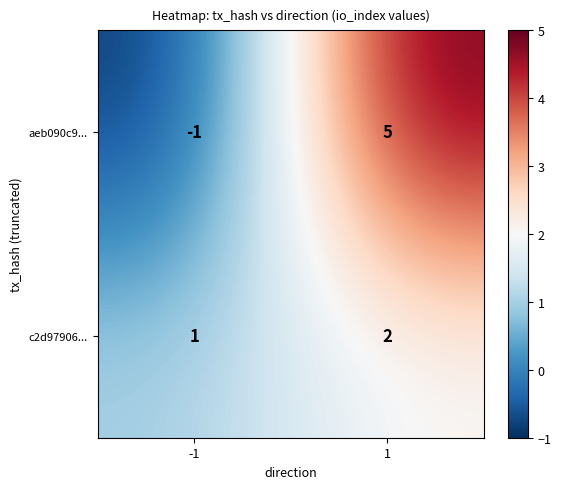

List the series in order of their peak value, lowest first.

c2d97906..., aeb090c9...